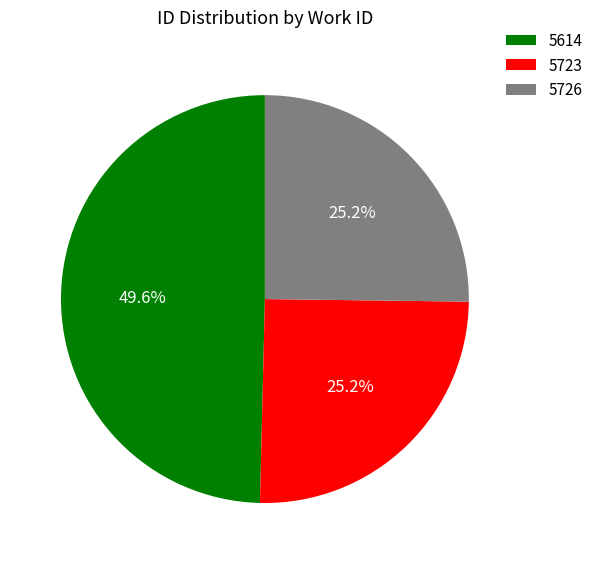

Is 5614 the majority of the pie?

No